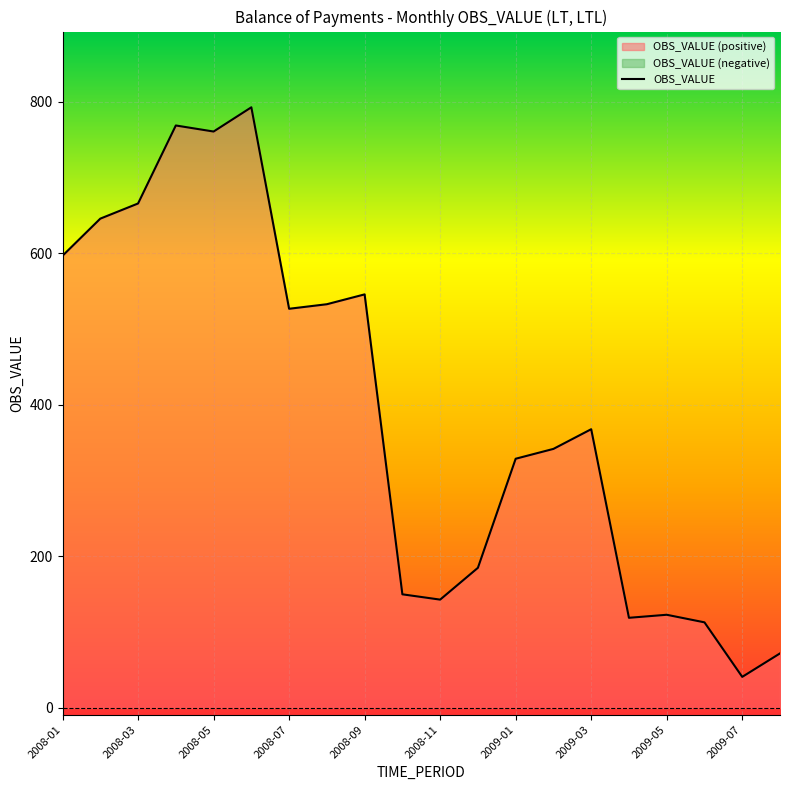

What is the greatest value displayed?

793